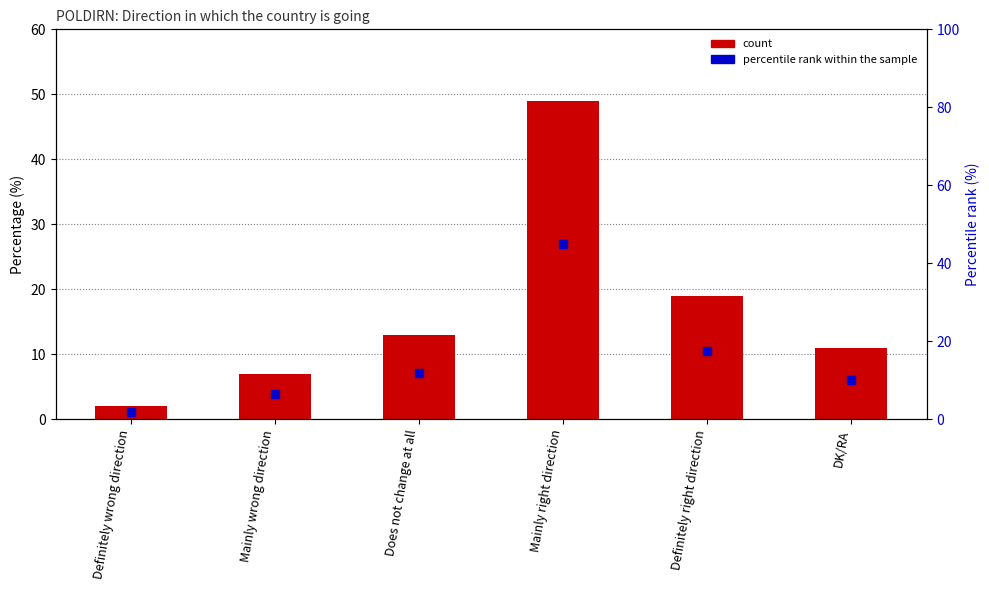

At how many categories does at least one series exceed 30?

1